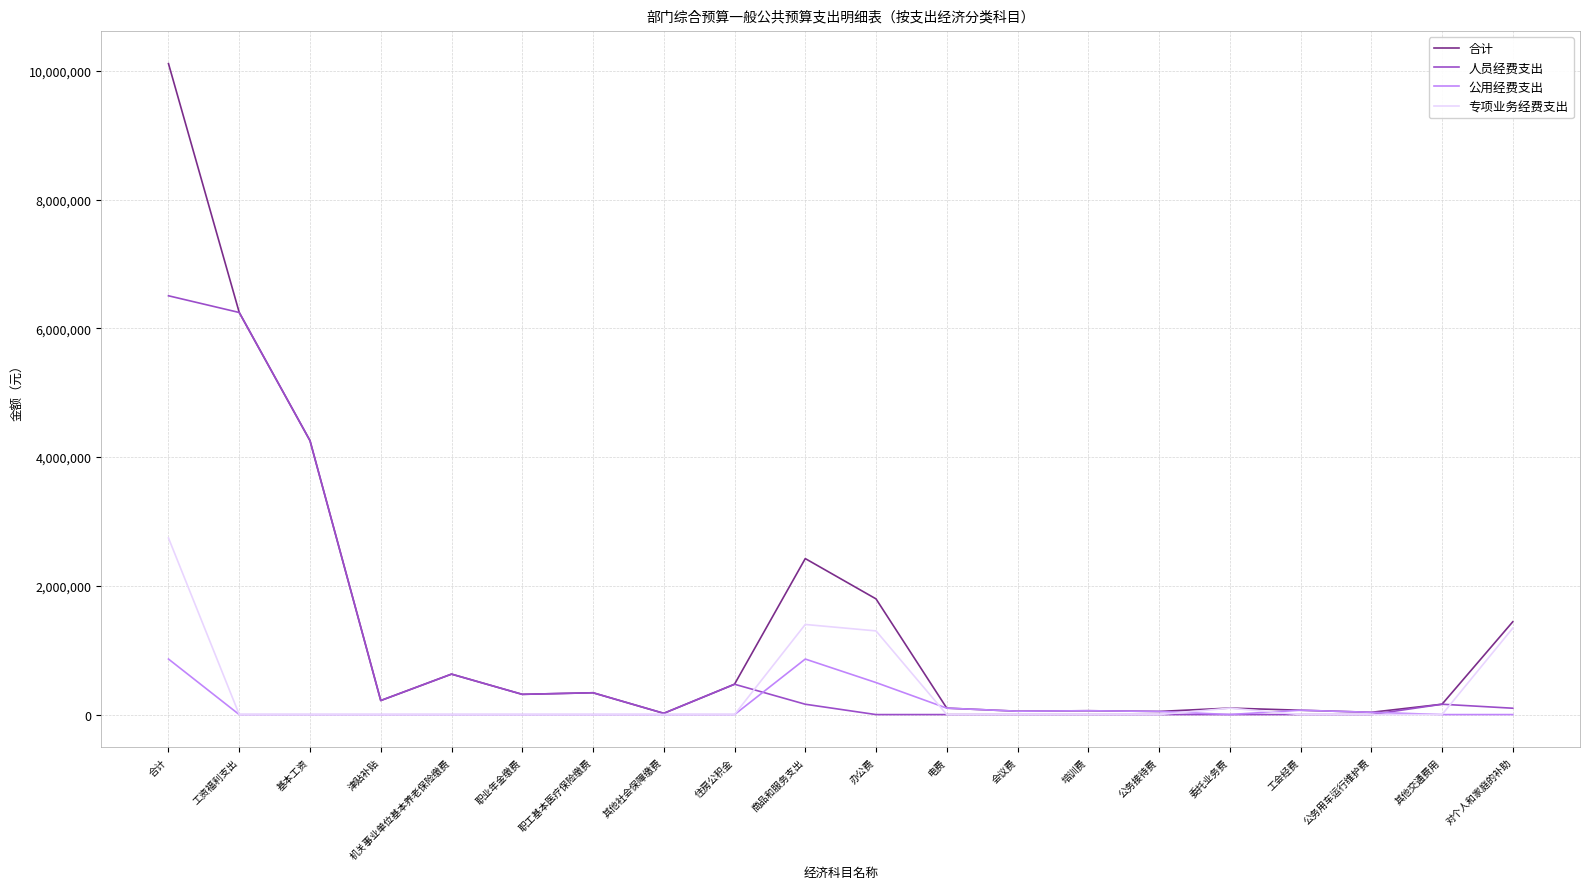

True or false: 合计 has a value of 59900 at 培训费.

True